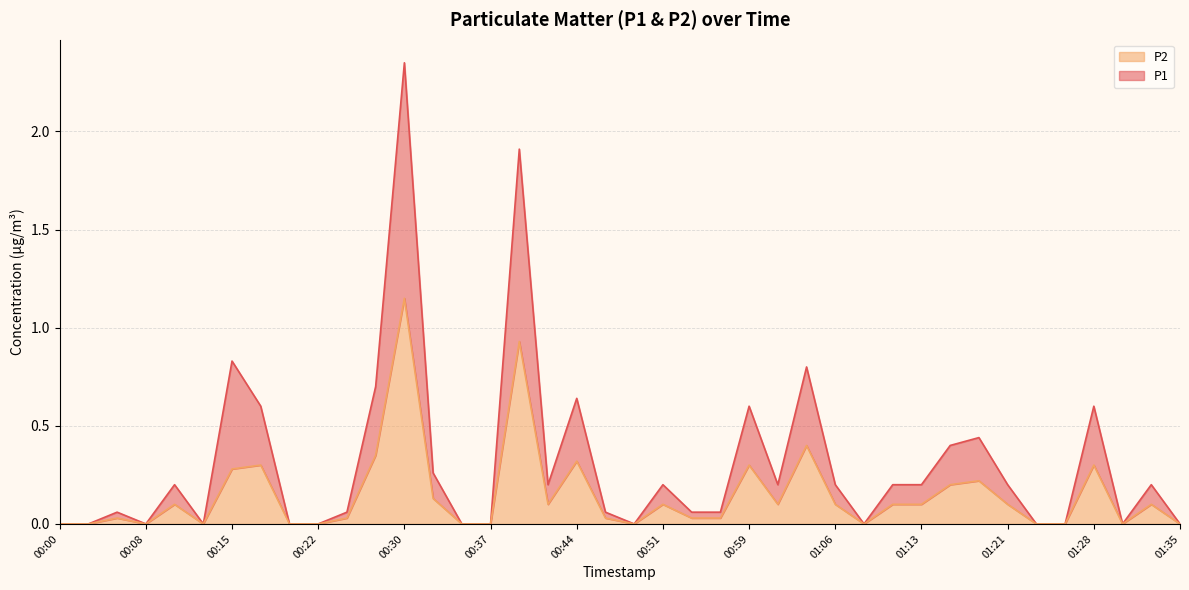

Which series has the largest total across all categories?

P1